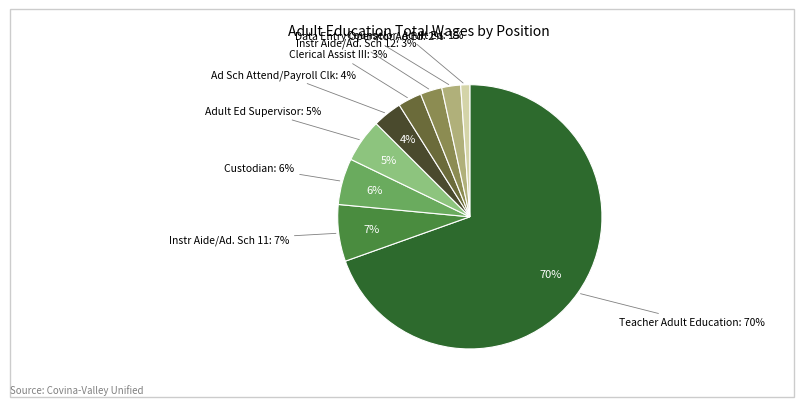

Which category has the biggest portion of the pie?

Teacher Adult Education